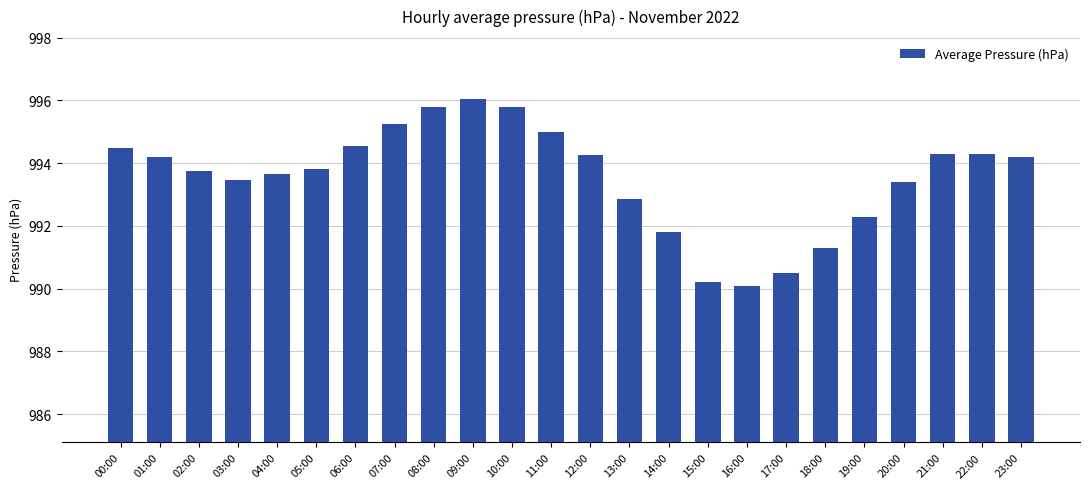

What is the minimum value shown in the chart?

990.1